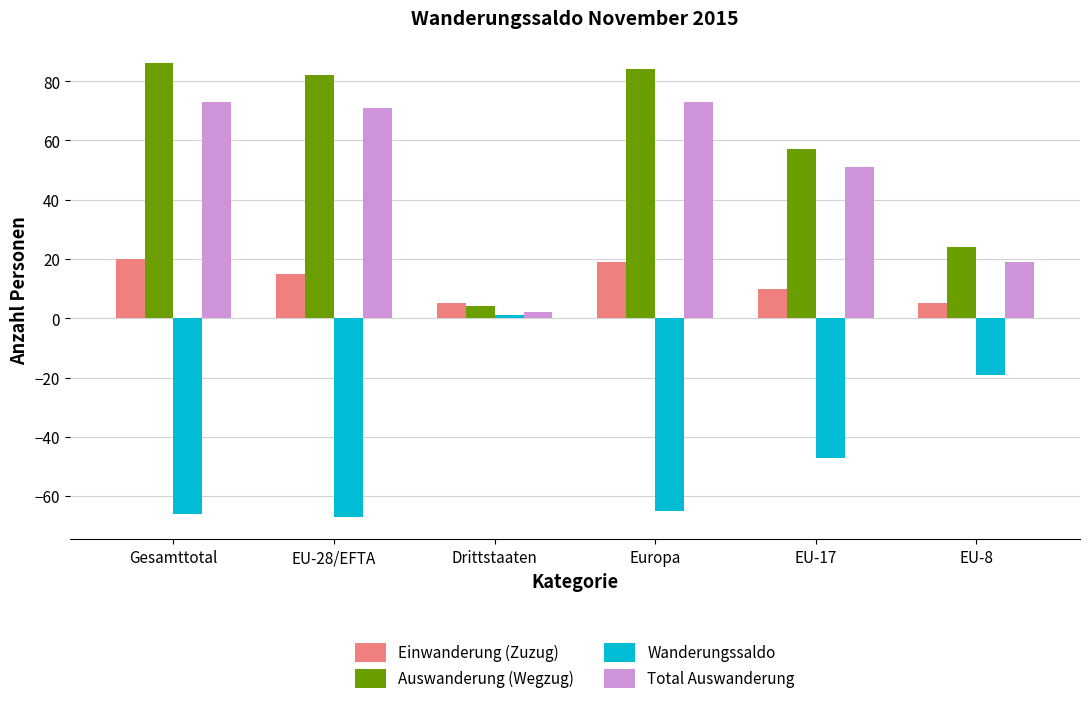

What is the sum of all Einwanderung (Zuzug) values?

74